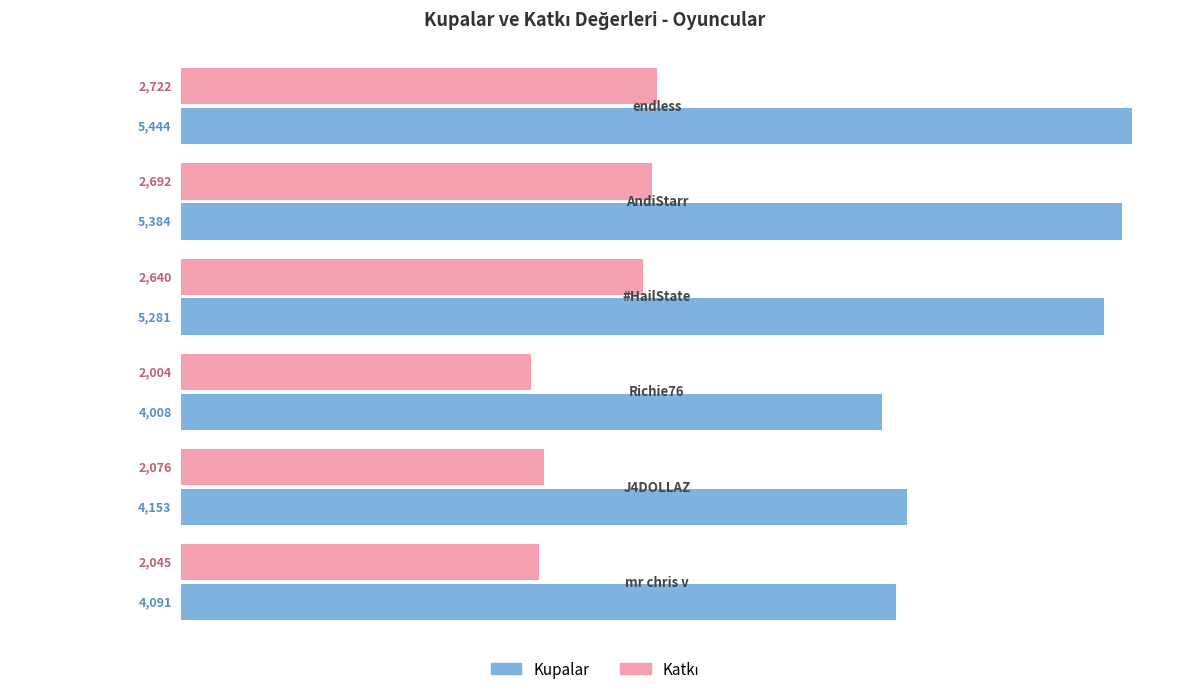

At how many categories does at least one series exceed 3613?

6